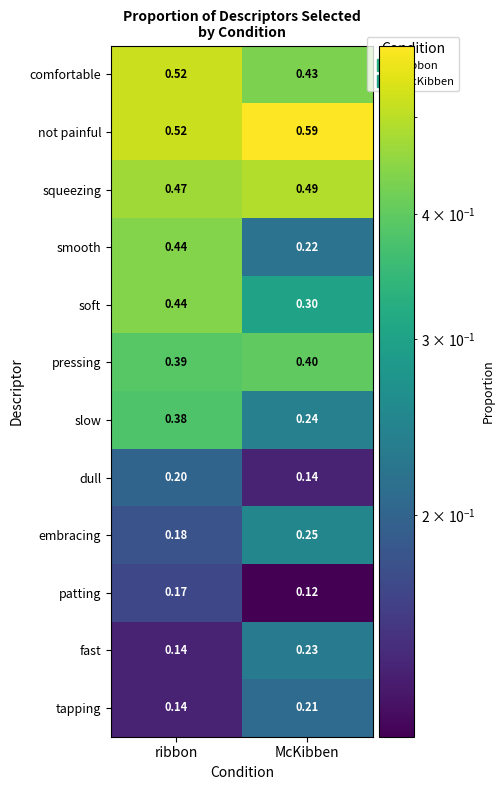

Where is patting nearest to the value 0?

McKibben